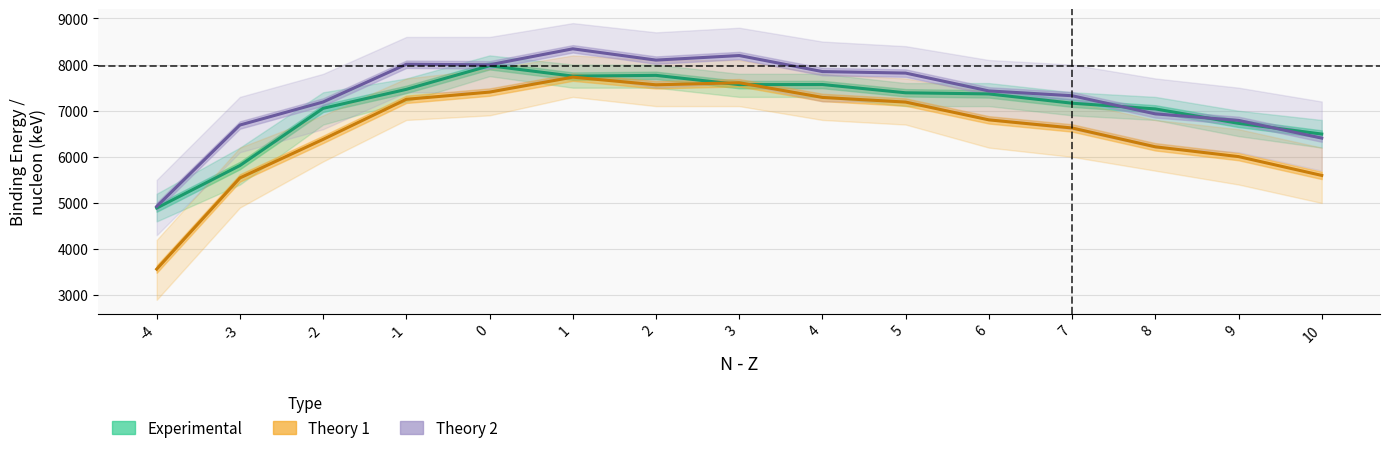

What is the approximate value of Theory 1 at 3?

7607.2